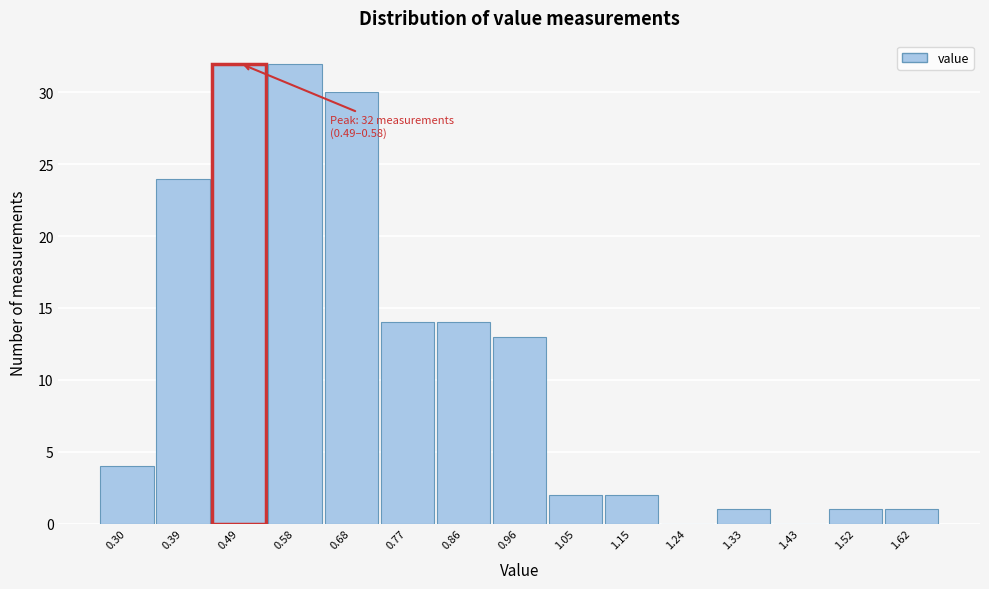

Reading left to right, what are all the values shown in this chart?

0.30=4	0.39=24	0.49=32	0.58=32	0.68=30	0.77=14	0.86=14	0.96=13	1.05=2	1.15=2	1.24=0	1.33=1	1.43=0	1.52=1	1.62=1